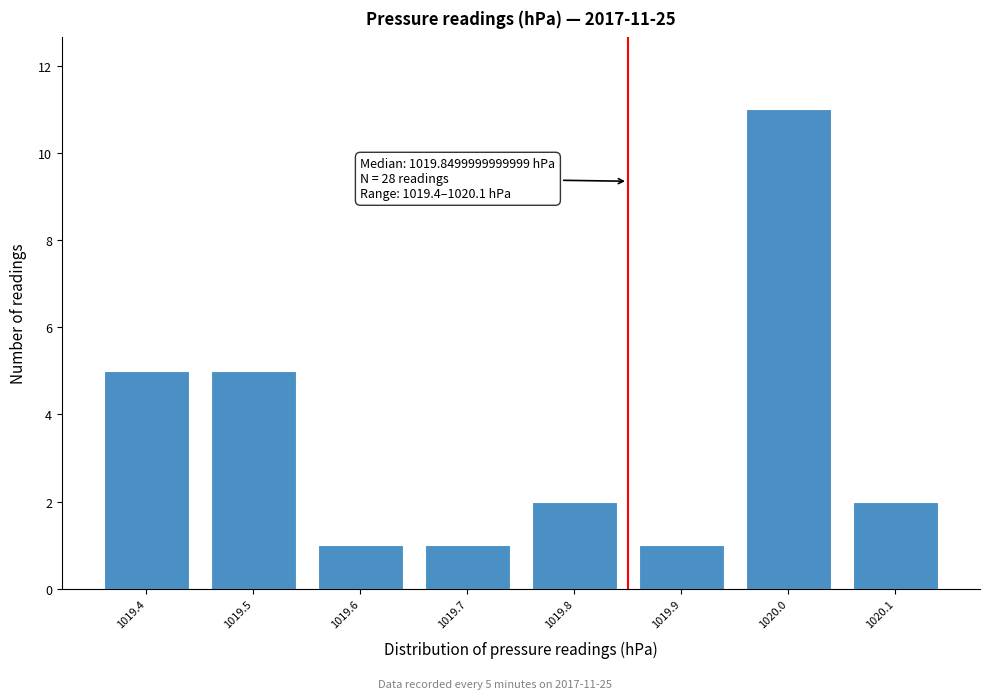

Over which range of the x-axis is the bar tallest?

1019.95 to 1020.05